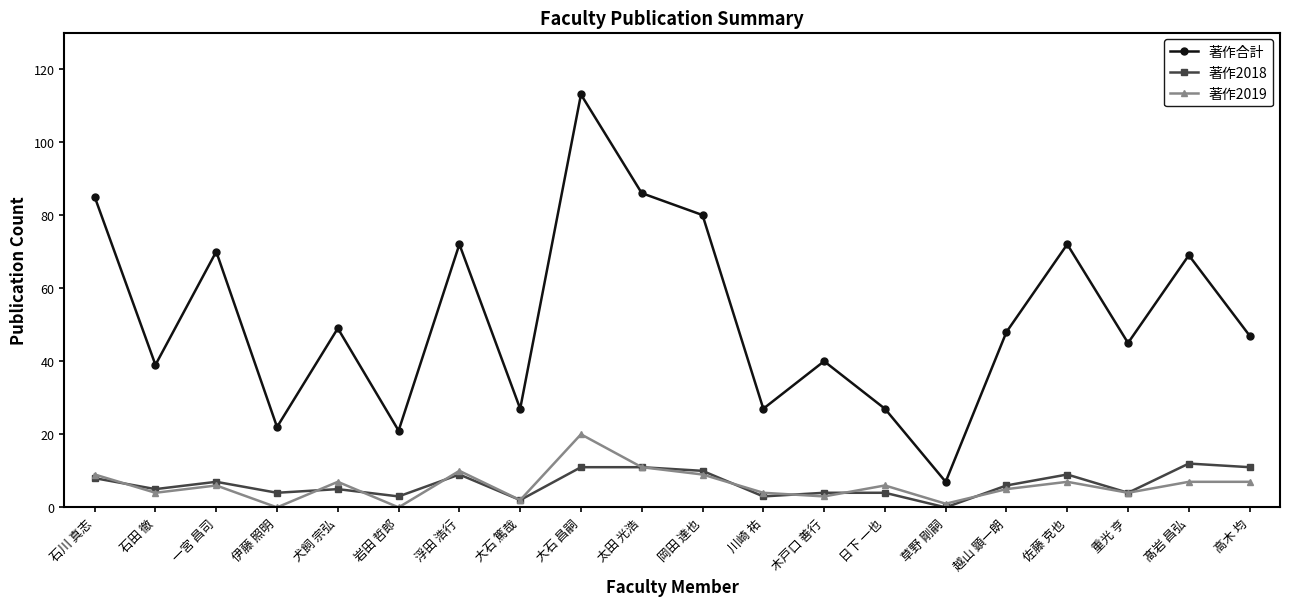

What is the label of the 7th point from the right?

日下 一也